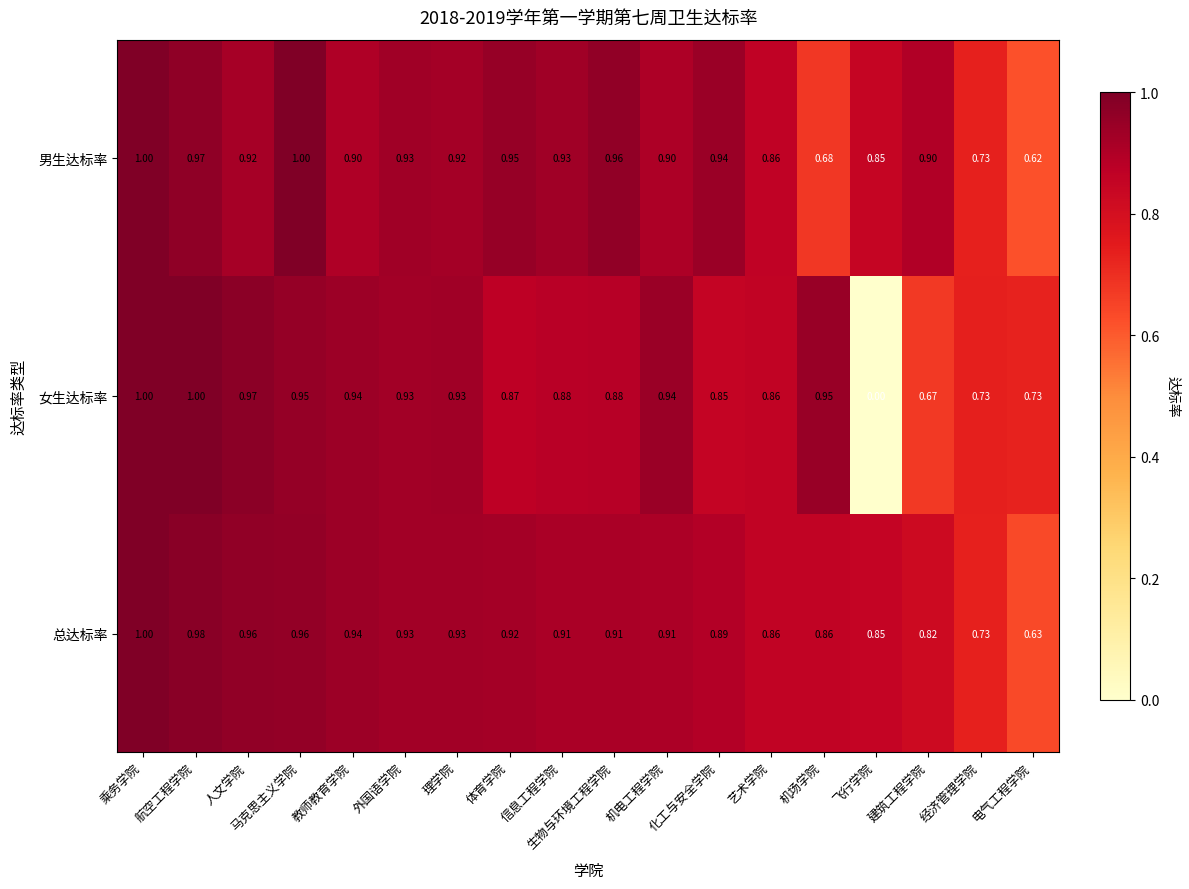

What is the total value across all series at 机电工程学院?

2.8